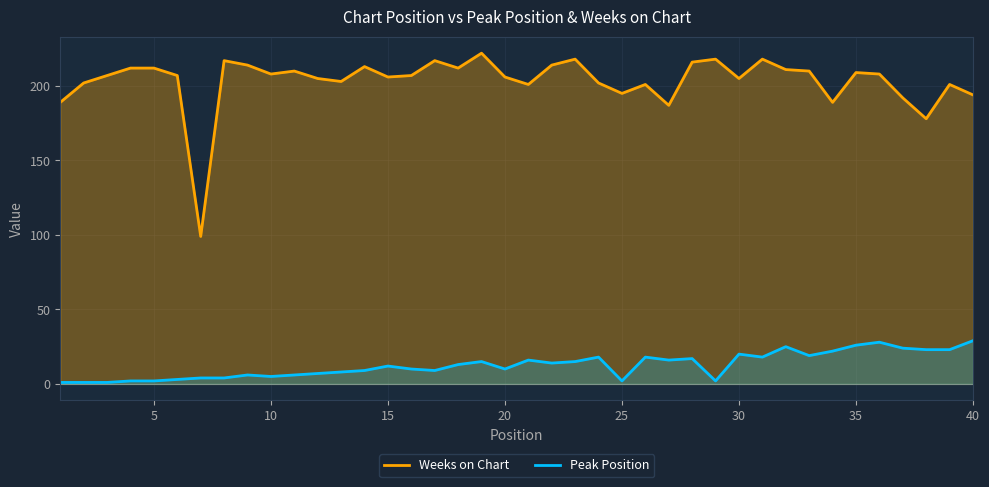

What is the highest value of the Peak Position series?

29